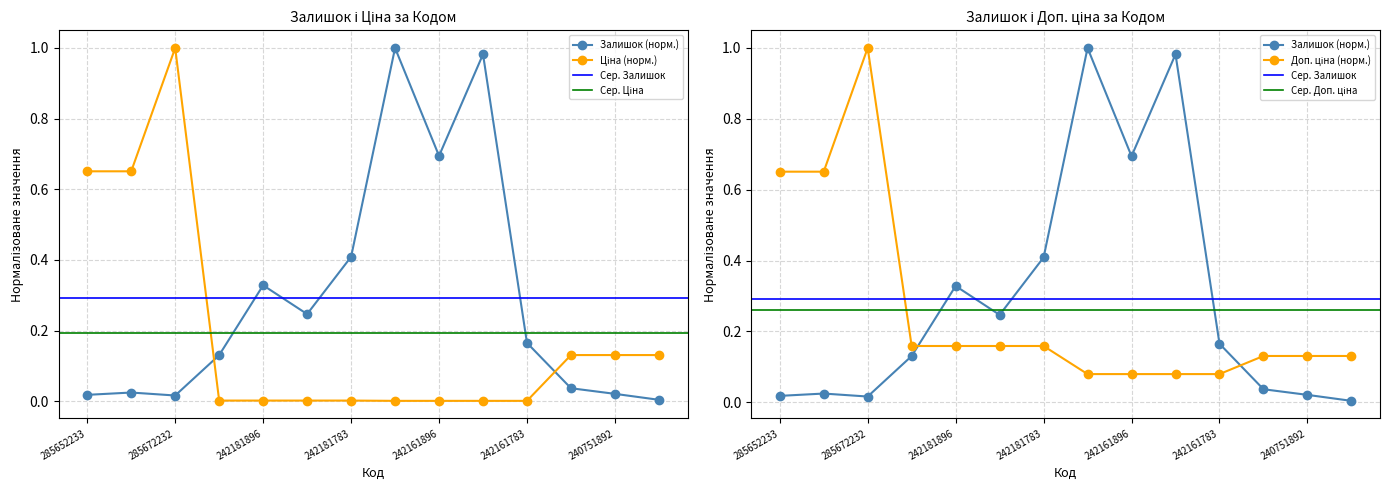

What is the spread (max minus min) of values at 240751892?

0.1